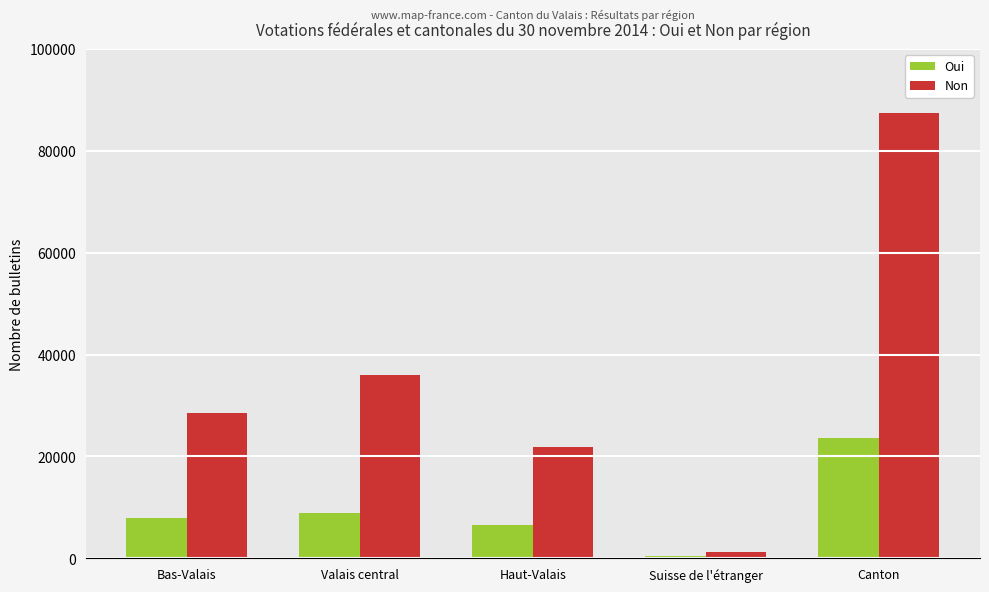

What is the average value of the Non series?

35016